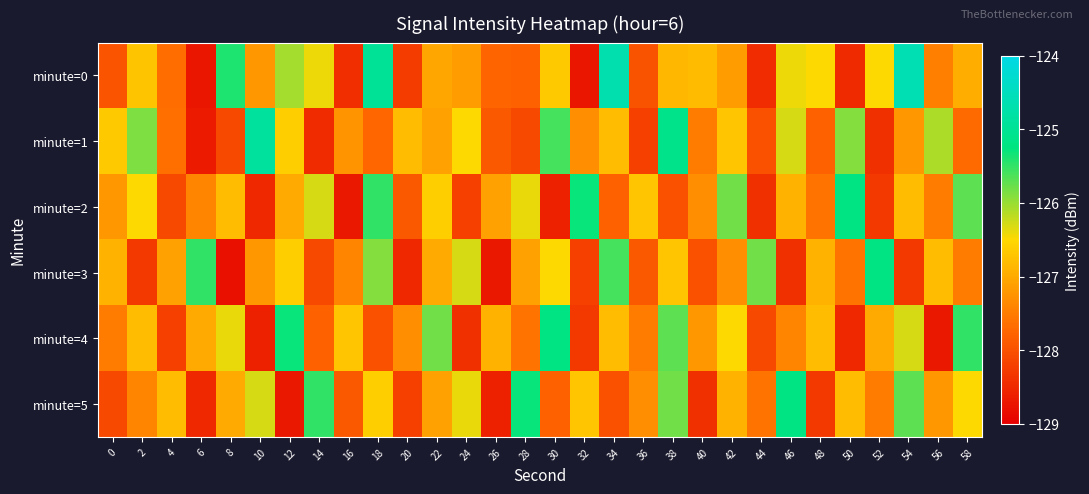

How many distinct data groups are displayed?

6